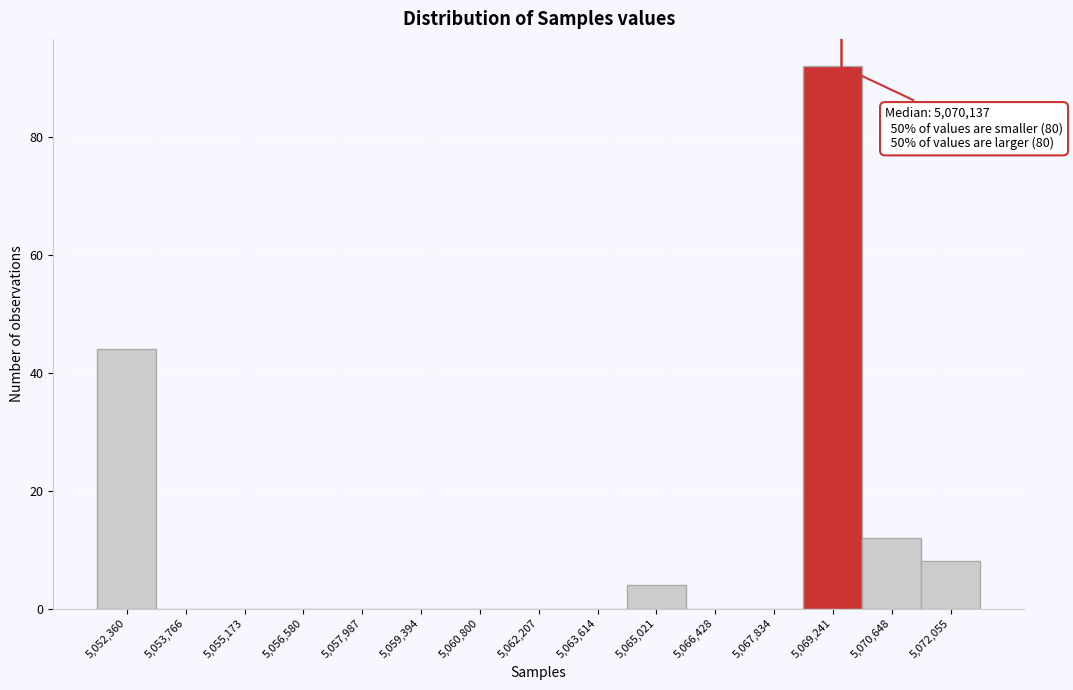

Reading left to right, what are all the values shown in this chart?

5,052,360=44	5,053,766=0	5,055,173=0	5,056,580=0	5,057,987=0	5,059,394=0	5,060,800=0	5,062,207=0	5,063,614=0	5,065,021=4	5,066,428=0	5,067,834=0	5,069,241=92	5,070,648=12	5,072,055=8